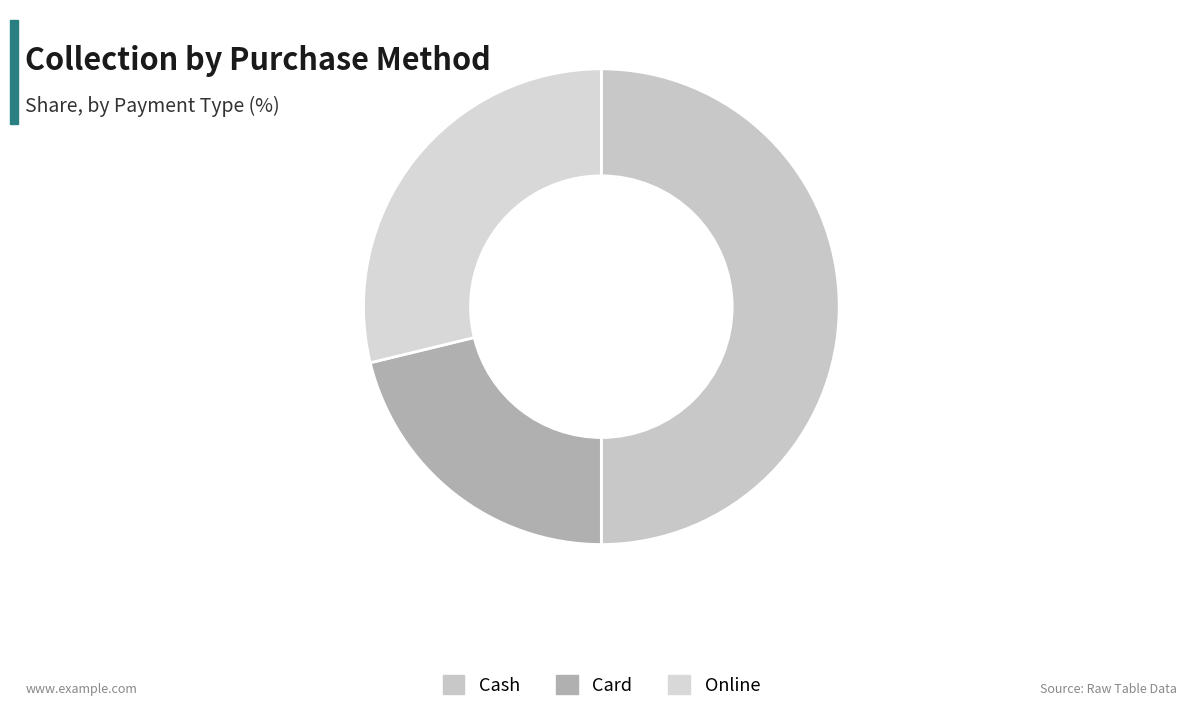

Count the number of slices in the pie.

3